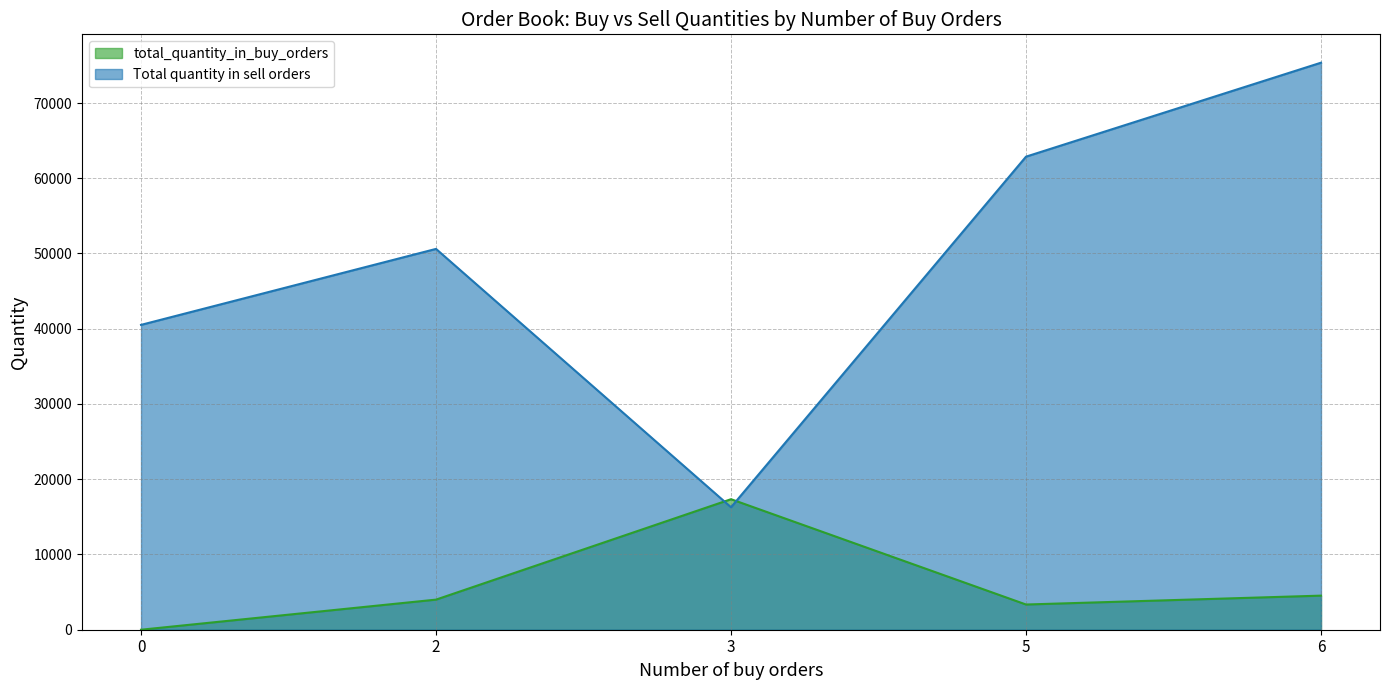

At which label does Total quantity in sell orders reach its peak?

6